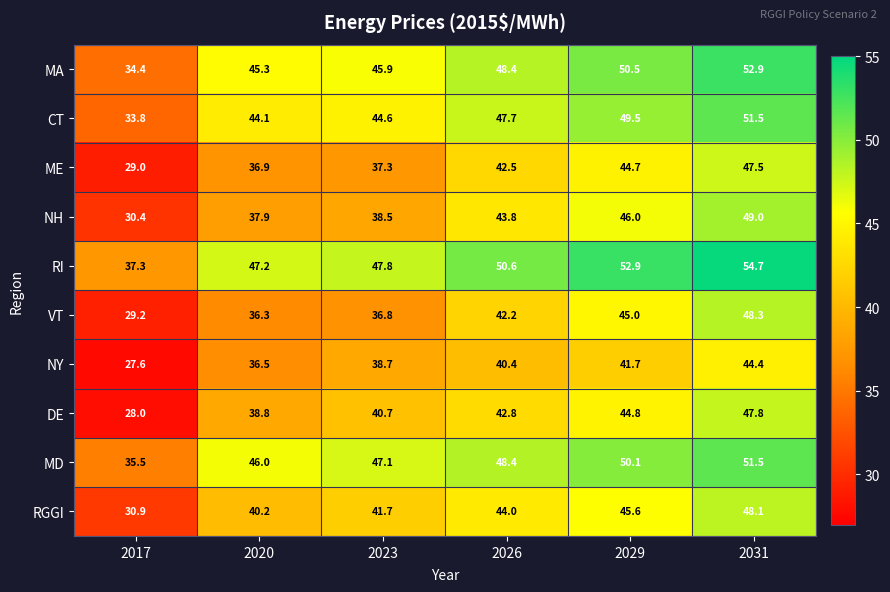

What is the sum of all MD values?

278.6